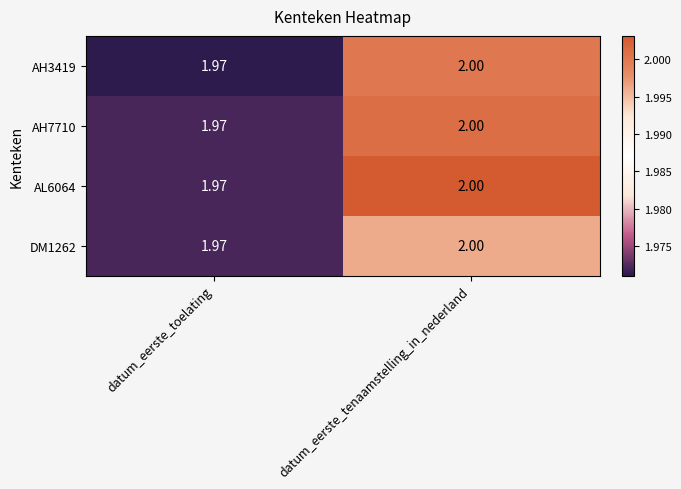

Is the value of DM1262 at datum_eerste_tenaamstelling_in_nederland greater than the value of AH7710 at datum_eerste_toelating?

Yes